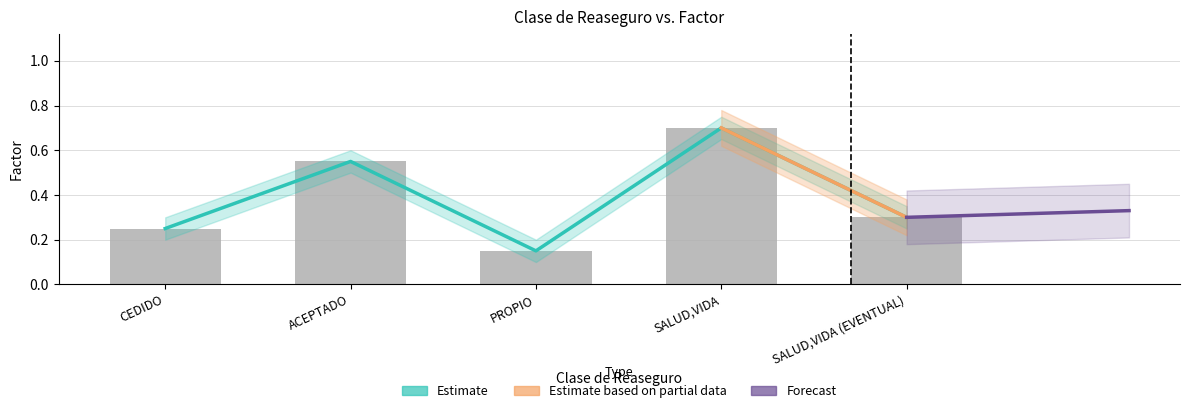

What value does the data have at SALUD,VIDA?

0.7